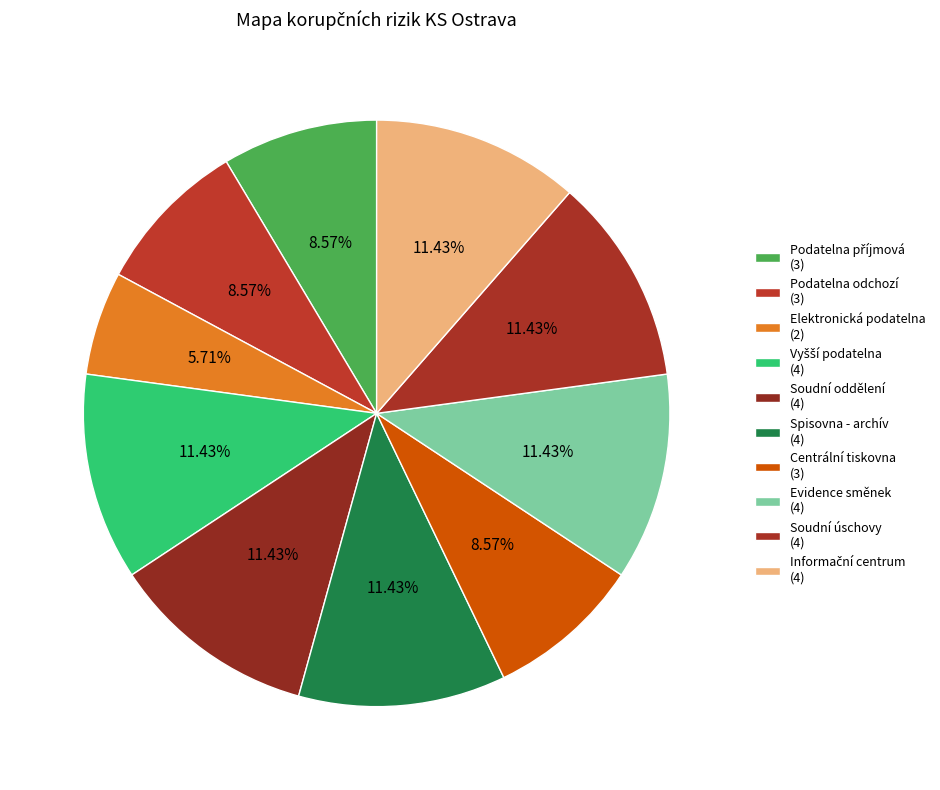

How many slices are in this pie chart?

10